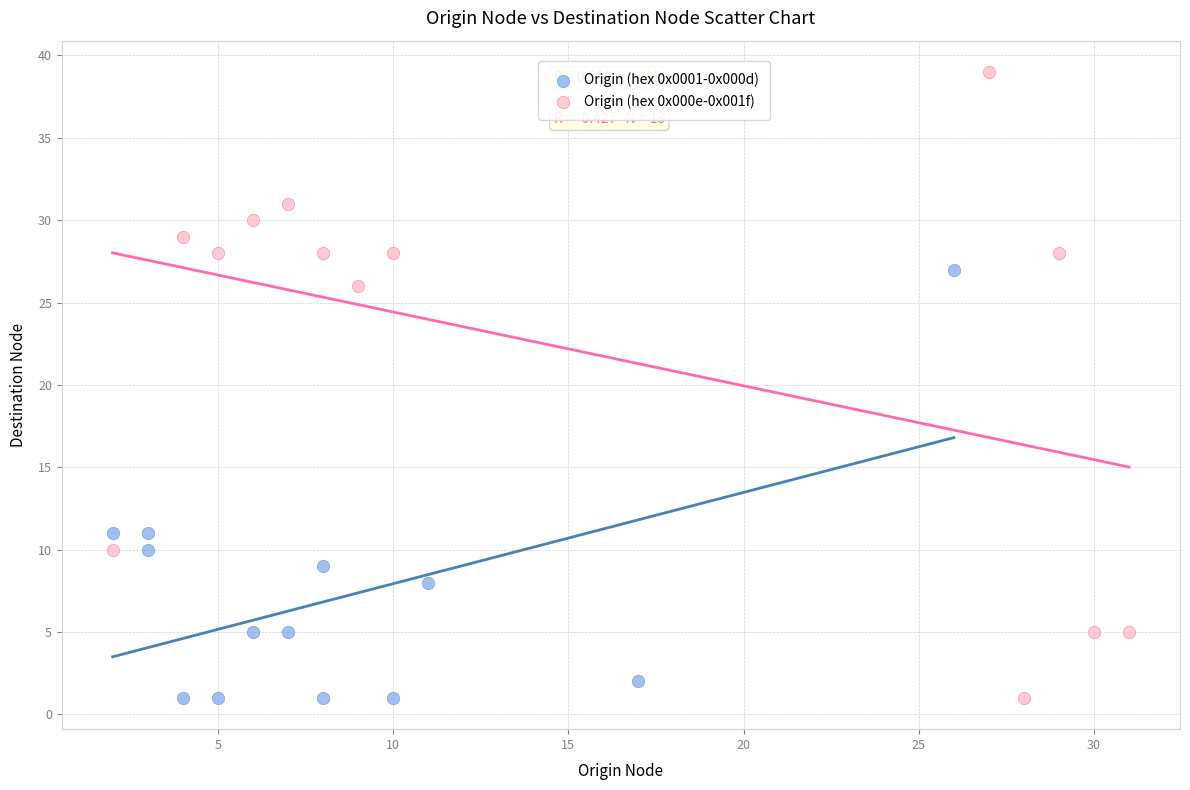

Which series reaches the maximum Y coordinate?

Origin (hex 0x000e-0x001f)